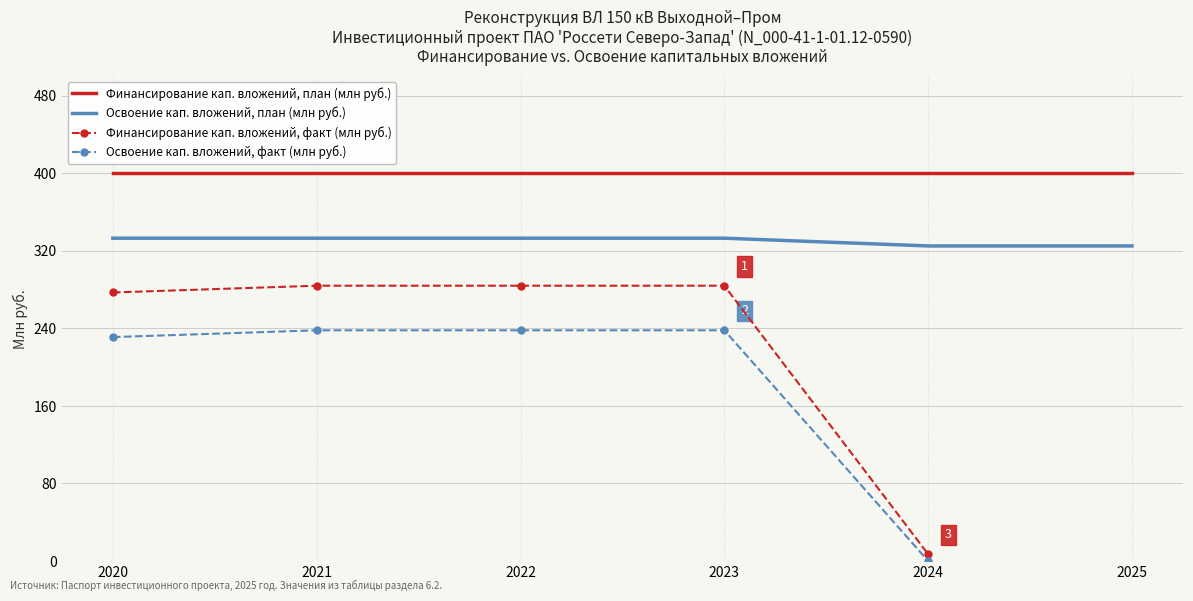

Which series has the largest total across all categories?

Финансирование капитальных вложений (план)